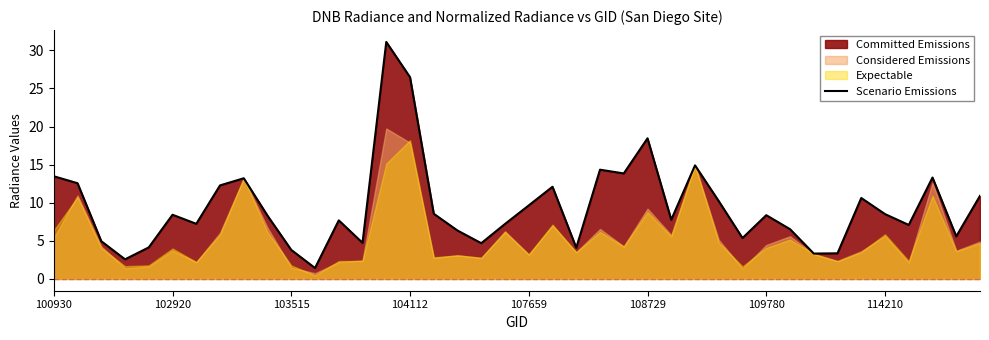

What is the maximum value for Scenario Emissions?

31.1